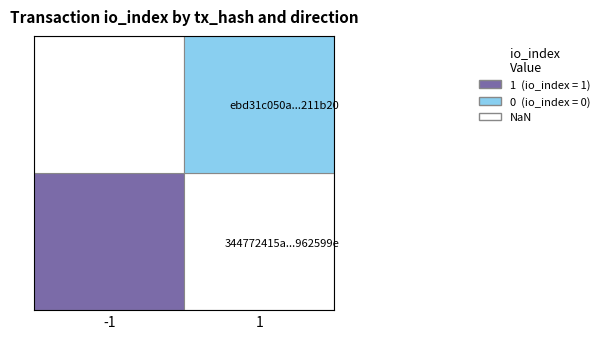

Reading right to left, transcribe all the data shown in this chart.

344772415a4781b9748117eed1c83c2f962599e: io_index=1	direction=-1
ebd31c050a3dff00c23735b1e47117e06211b20: io_index=0	direction=1